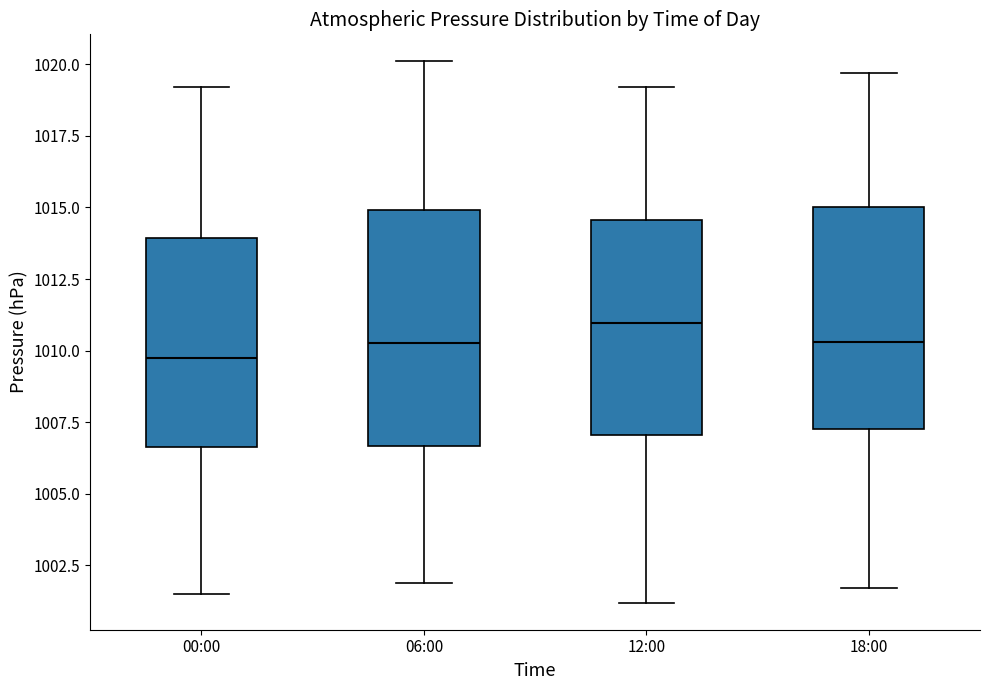

Where is the lower edge of the box for 00:00 on the y-axis? The values are not printed on the chart, so give them approximately, as read against the axis.

1006.5